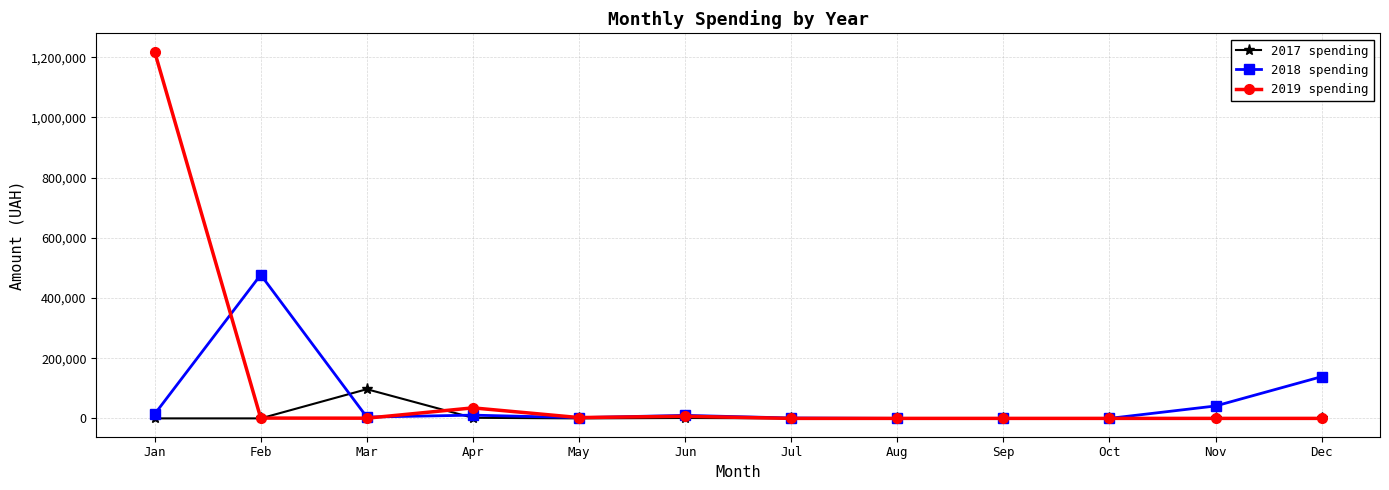

At which category does the chart reach its peak across all series?

Jan